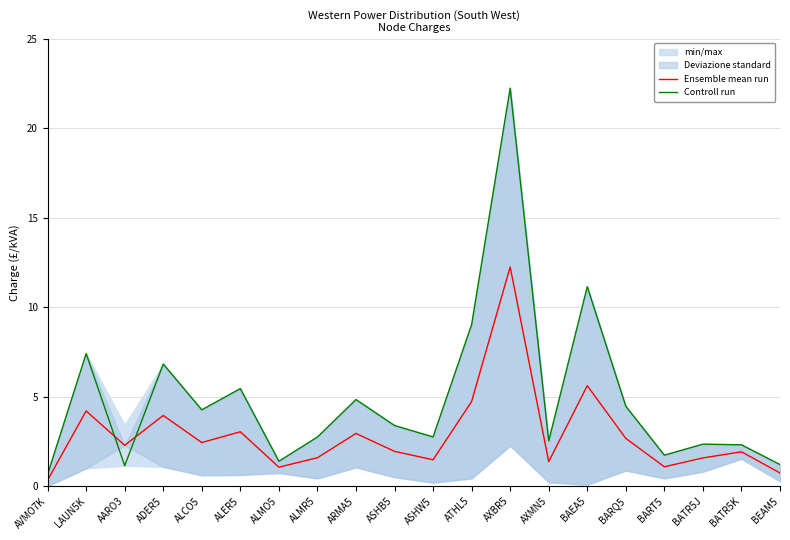

What is the minimum value for Ensemble mean run?

0.3